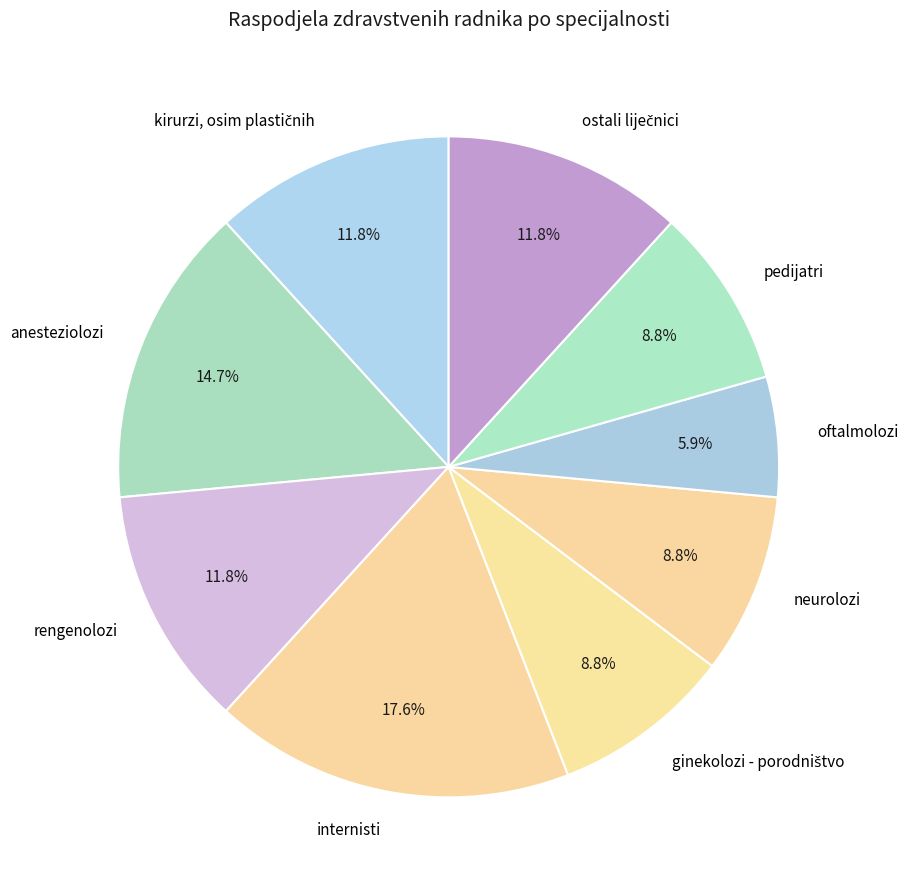

Approximately how many times larger is the value at anesteziolozi compared to internisti?

0.8